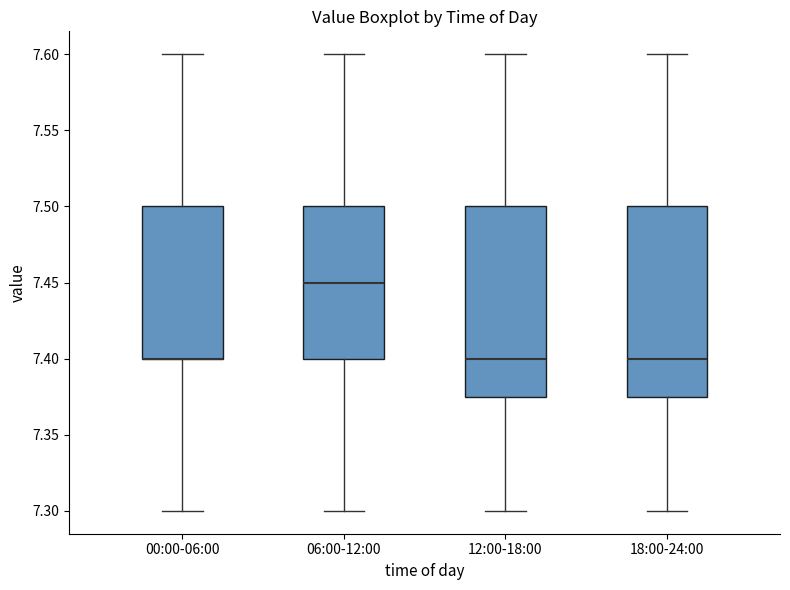

Reading left to right, read every box against the y-axis: the position of its median line, the range the box covers, and the ends of its whiskers. The values are not printed on the chart, so give them approximately, as read against the axis.

00:00-06:00: median 7.400 (drawn on the box's lower edge), box 7.400 to 7.500, whiskers 7.300 to 7.600
06:00-12:00: median 7.450, box 7.400 to 7.500, whiskers 7.300 to 7.600
12:00-18:00: median 7.400, box 7.375 to 7.500, whiskers 7.300 to 7.600
18:00-24:00: median 7.400, box 7.375 to 7.500, whiskers 7.300 to 7.600